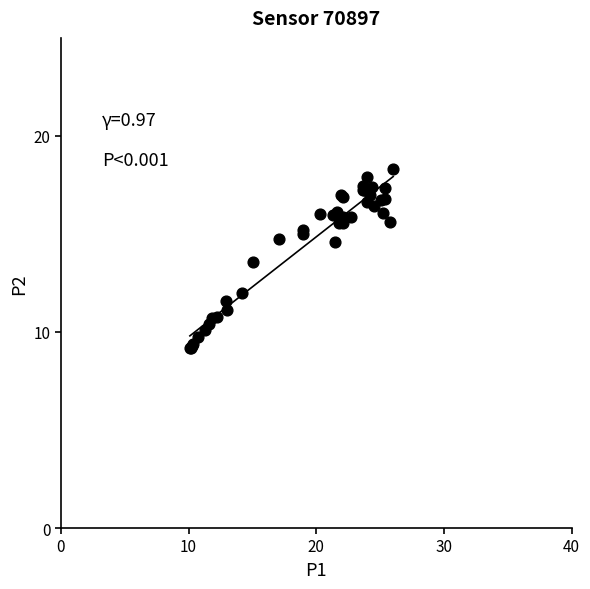

What Y value in the scatter plot is closest to 13?

13.6